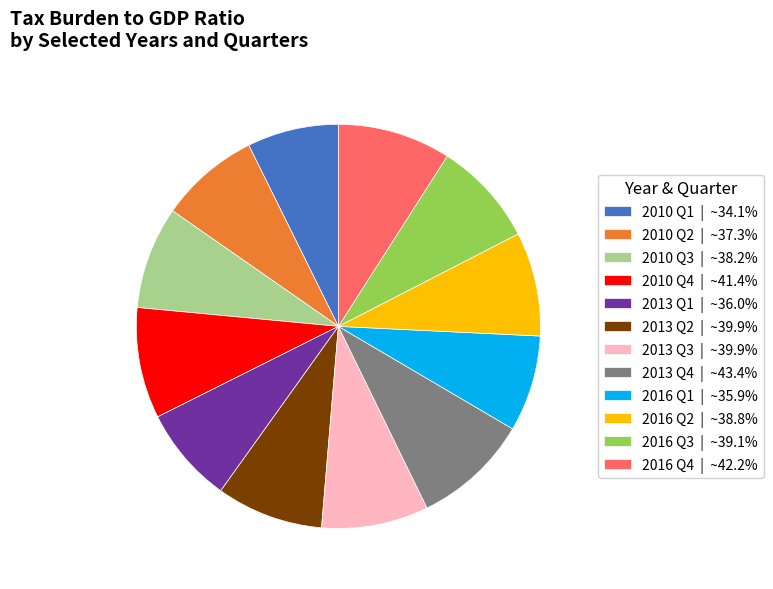

What is the ratio of the value at 2010 Q2 | ~37.3% to the value at 2016 Q2 | ~38.8%?

1.0